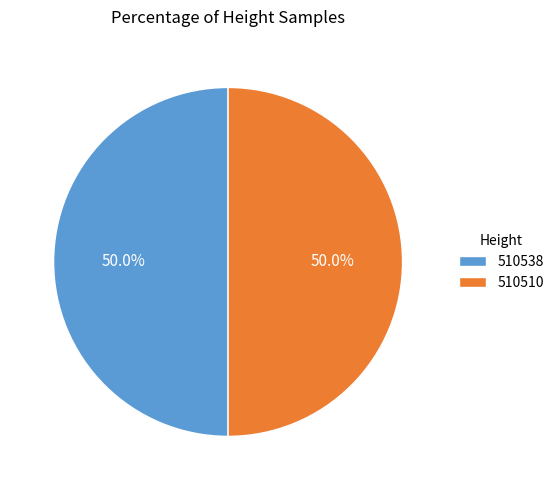

To the nearest percent, what portion does 510510 represent?

50%